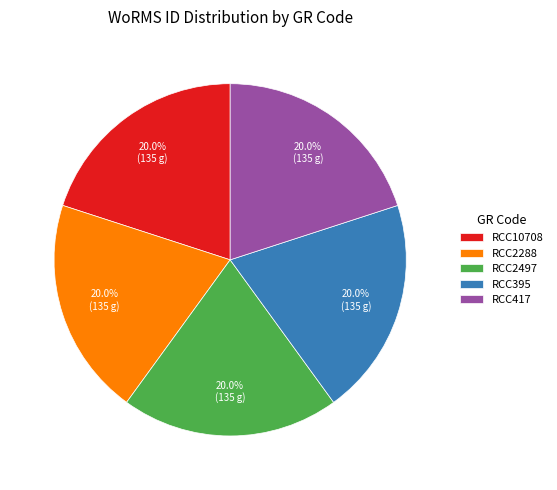

How many slices are in this pie chart?

5